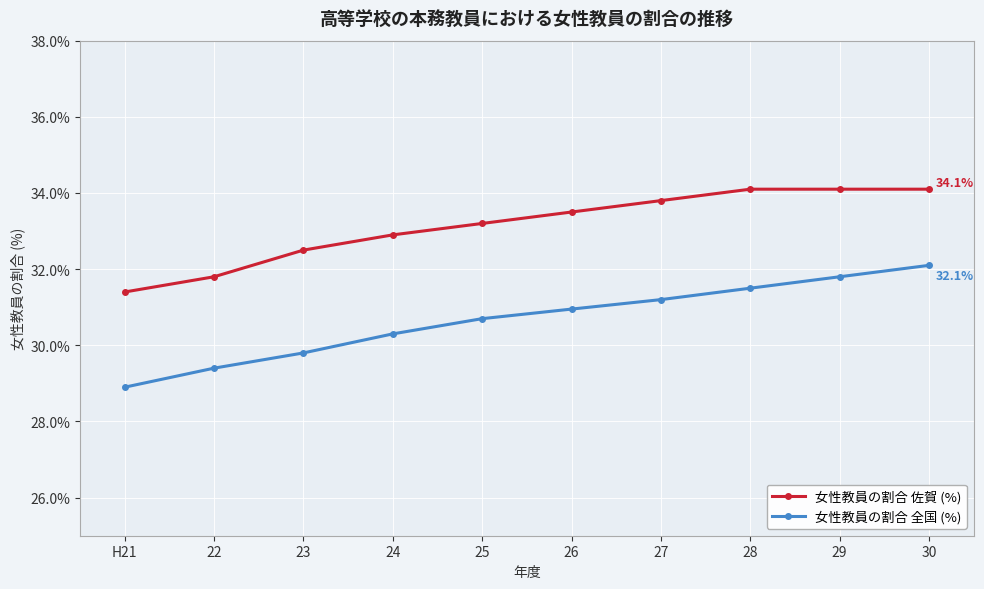

At which label does 女性教員の割合 佐賀 (%) first exceed 33?

25